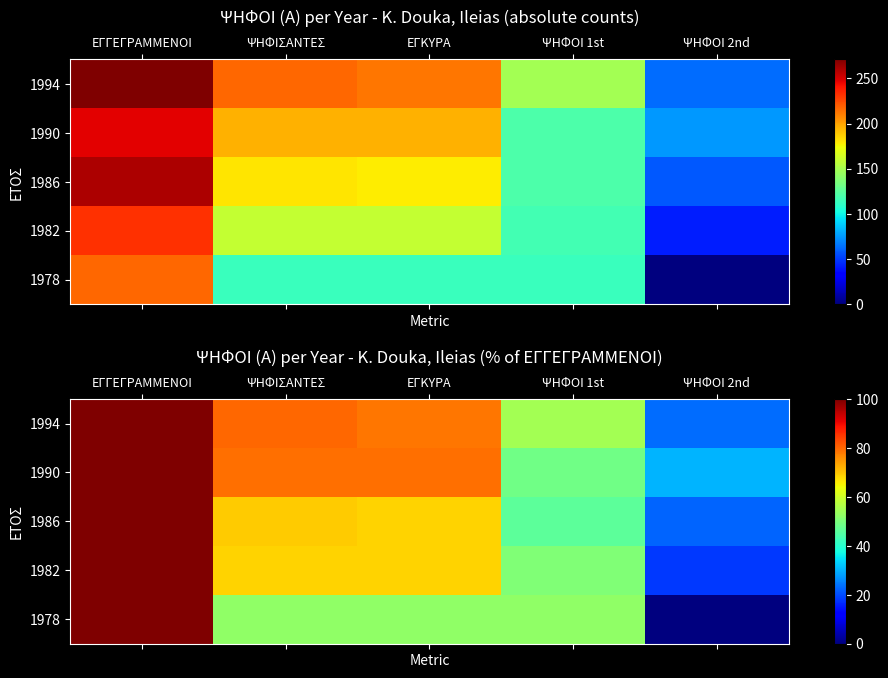

The 1978 series shows 136.9 at ΕΓΓΕΓΡΑΜΜΕΝΟΙ. True or false?

False